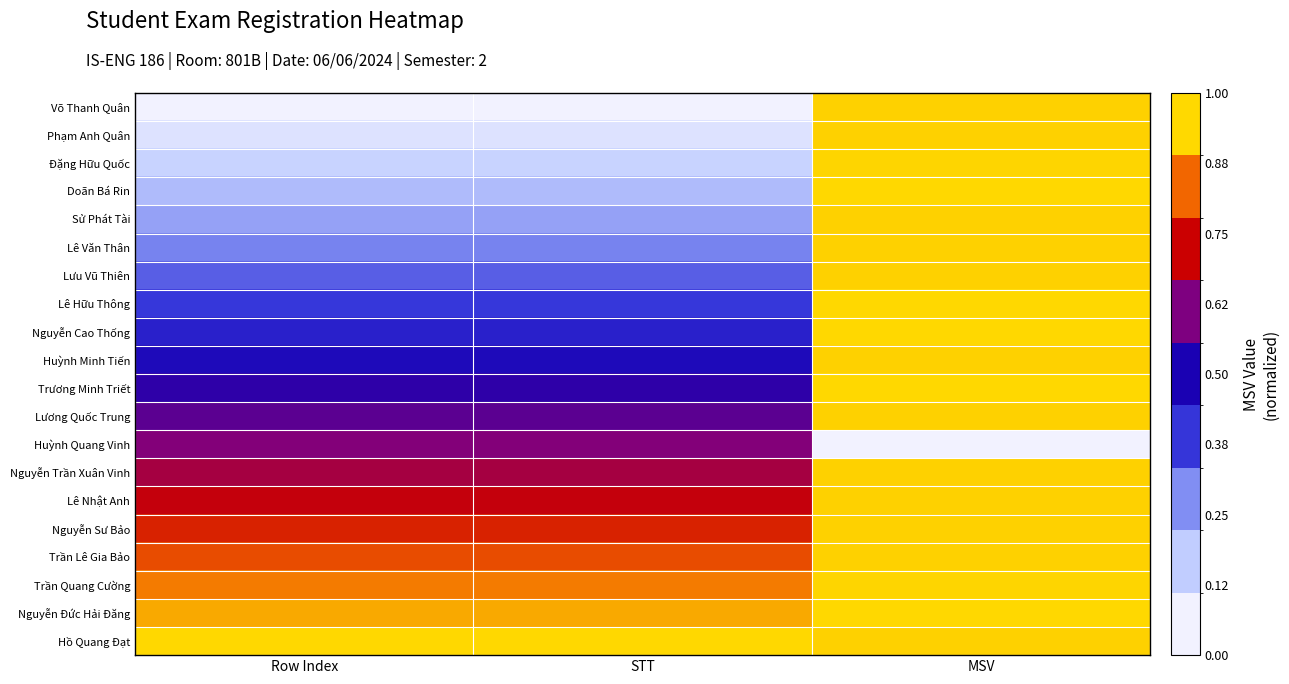

Rank the series at STT from highest to lowest value.

Hồ Quang Đạt, Nguyễn Đức Hải Đăng, Trần Quang Cường, Trần Lê Gia Bảo, Nguyễn Sư Bảo, Lê Nhật Anh, Nguyễn Trần Xuân Vinh, Huỳnh Quang Vinh, Lương Quốc Trung, Trương Minh Triết, Huỳnh Minh Tiến, Nguyễn Cao Thống, Lê Hữu Thông, Lưu Vũ Thiên, Lê Văn Thân, Sử Phát Tài, Doãn Bá Rin, Đặng Hữu Quốc, Phạm Anh Quân, Võ Thanh Quân